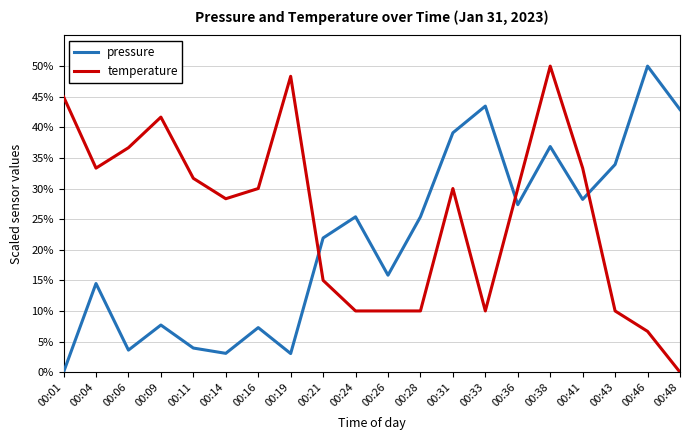

List the series in order of their overall mean, lowest first.

pressure, temperature